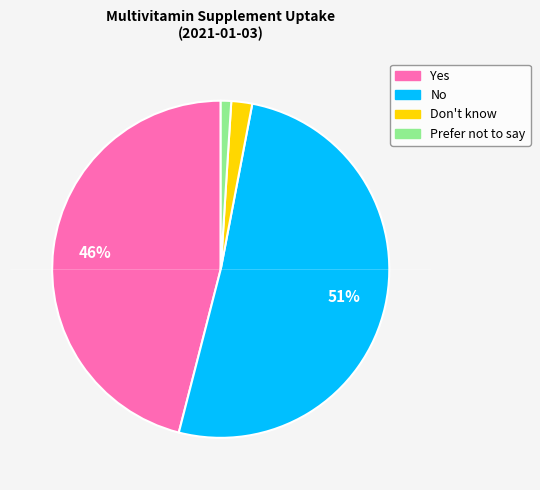

Do Don't know and Prefer not to say together represent more than half of the pie?

No